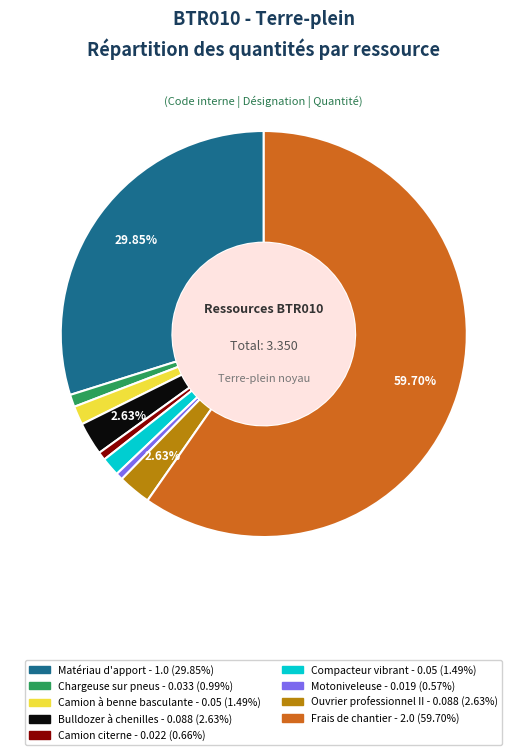

Count the number of slices in the pie.

9